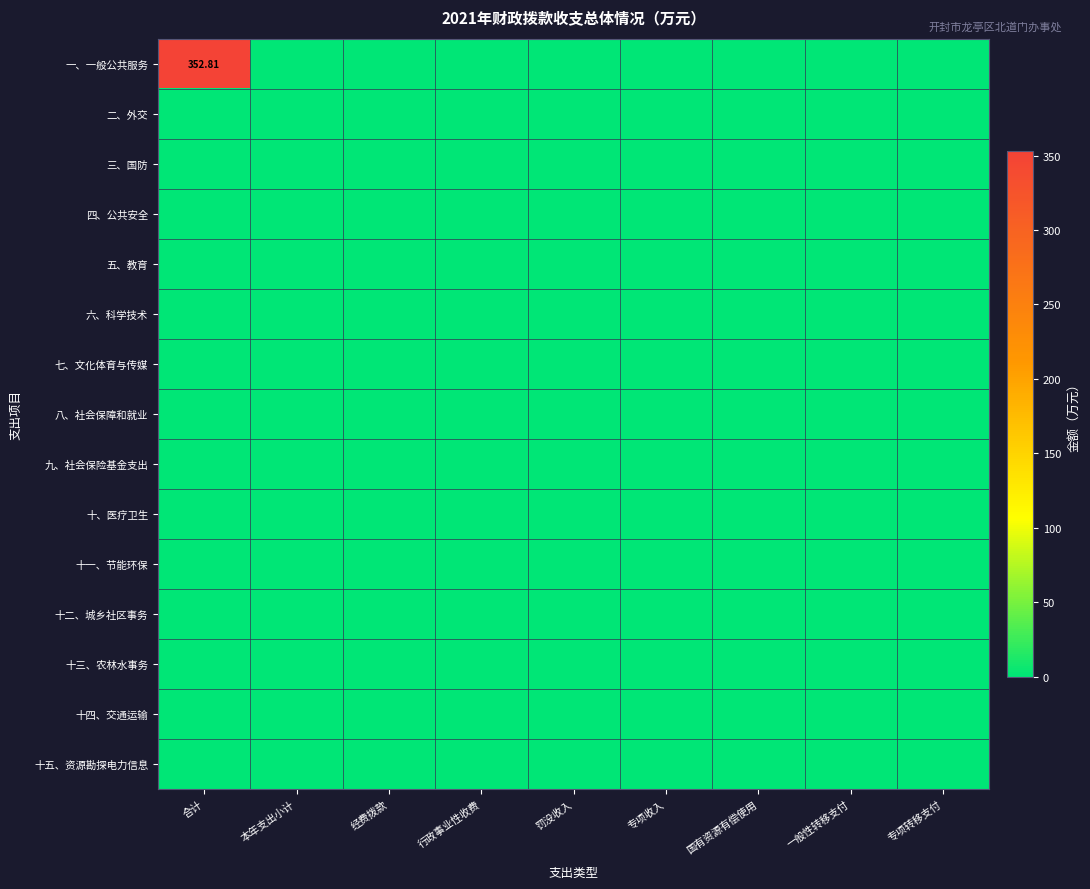

Which series changed the most between 行政事业性收费 and 专项转移支付?

一、一般公共服务